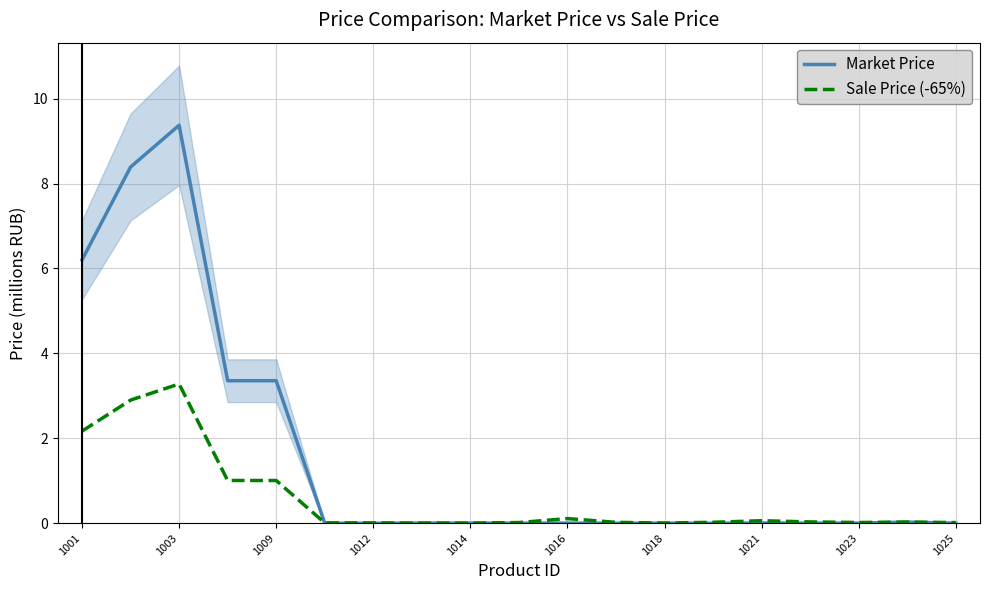

How many lines are shown in the chart?

2